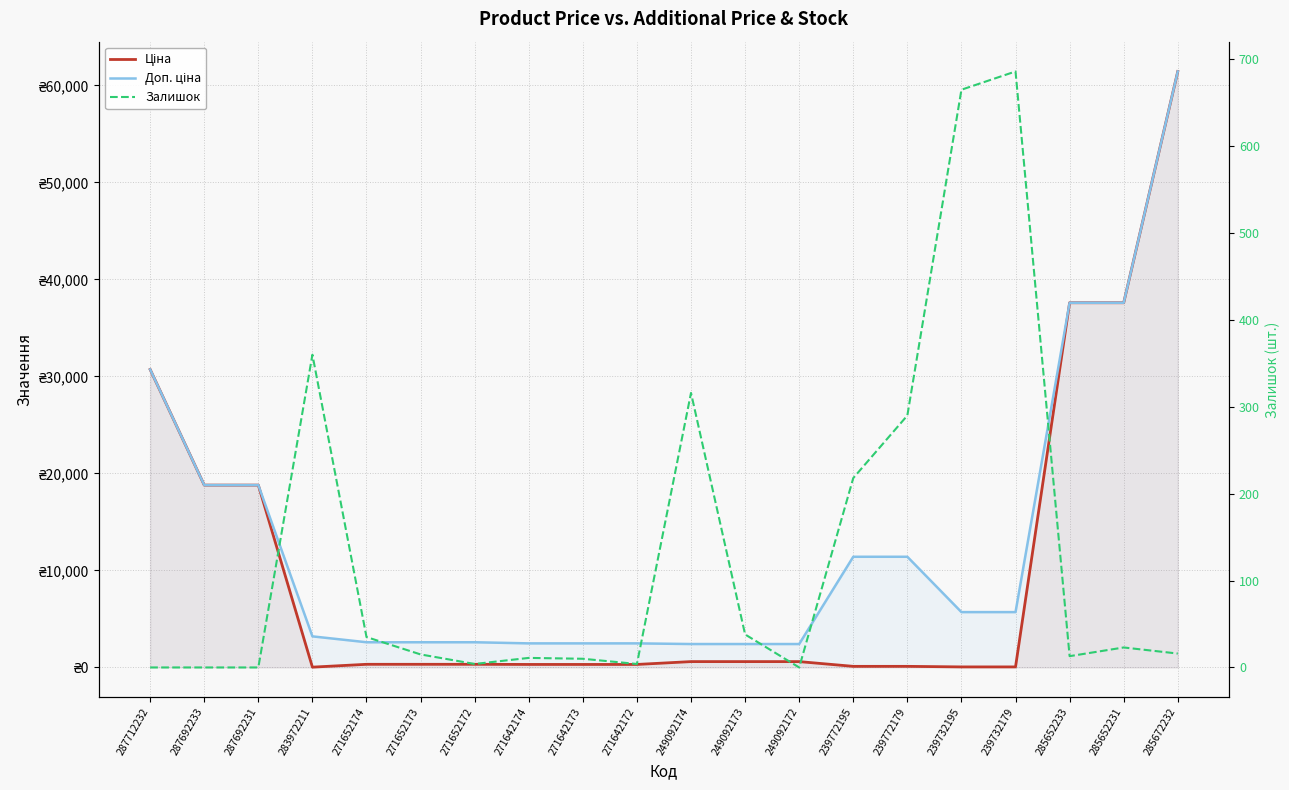

What are all the series names shown in the legend?

Ціна, Доп. ціна, Залишок